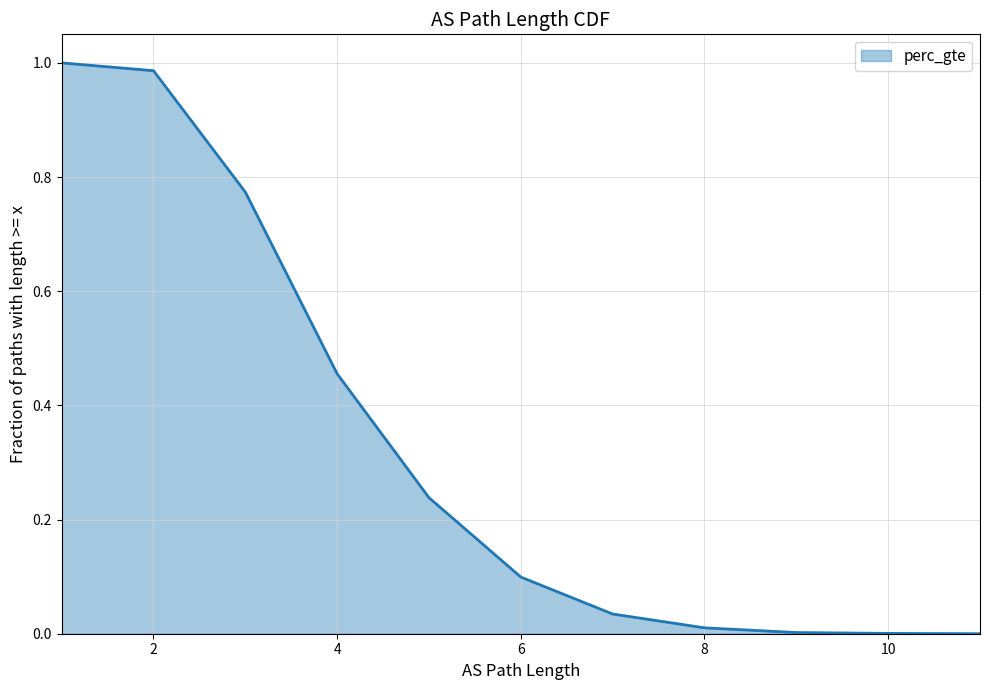

How many lines are shown in the chart?

1